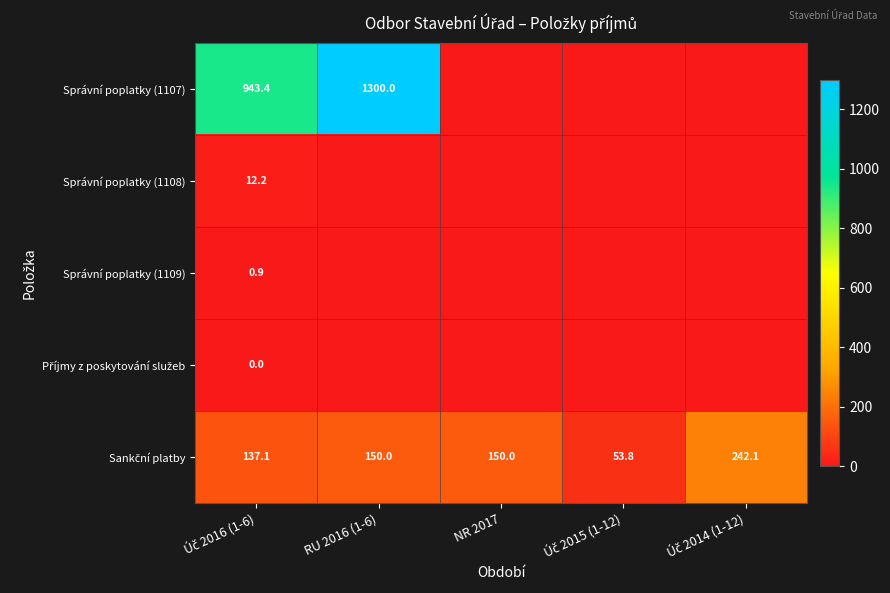

The value of Správní poplatky (1107) at RU 2016 (1-6) is 1942.1. True or false?

False